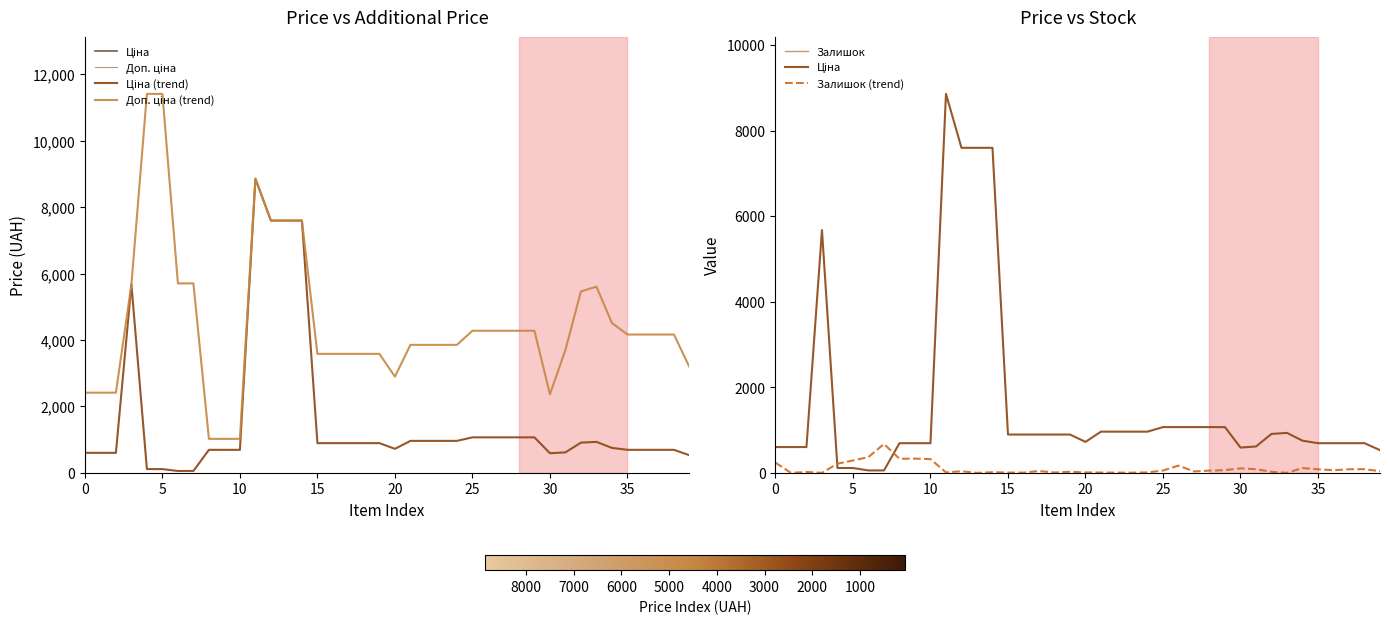

How many interior local valleys does the Доп. ціна (trend) series have?

2